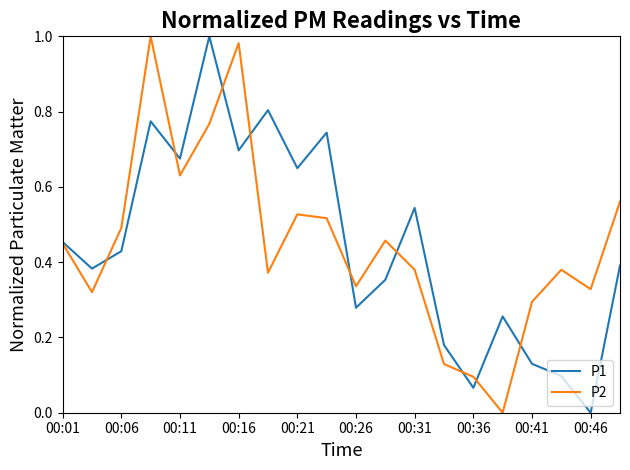

Between 00:26 and 00:31, which series saw the biggest shift?

P1